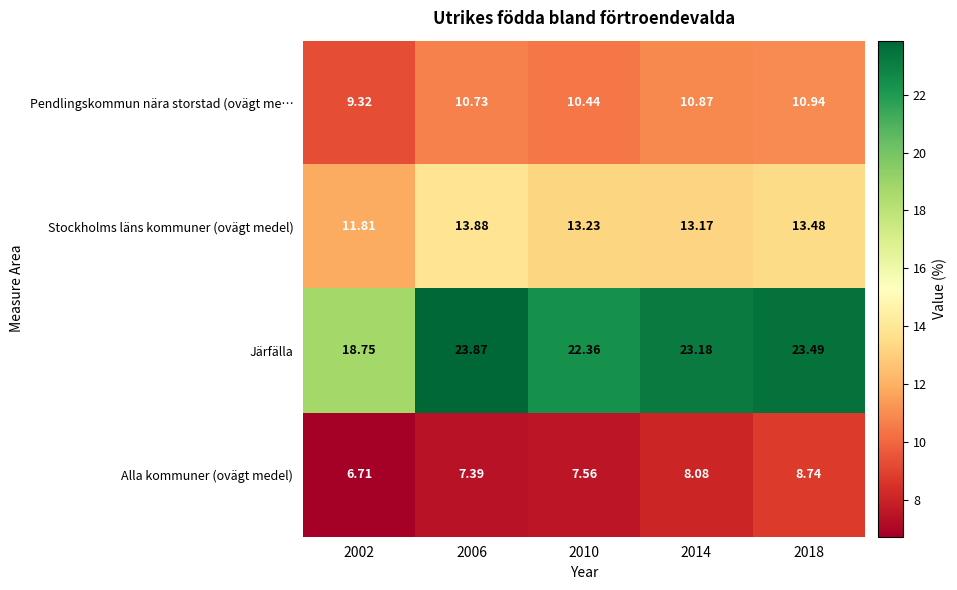

Is the value of Stockholms läns kommuner (ovägt medel) at 2002 greater than the value of Järfälla at 2010?

No